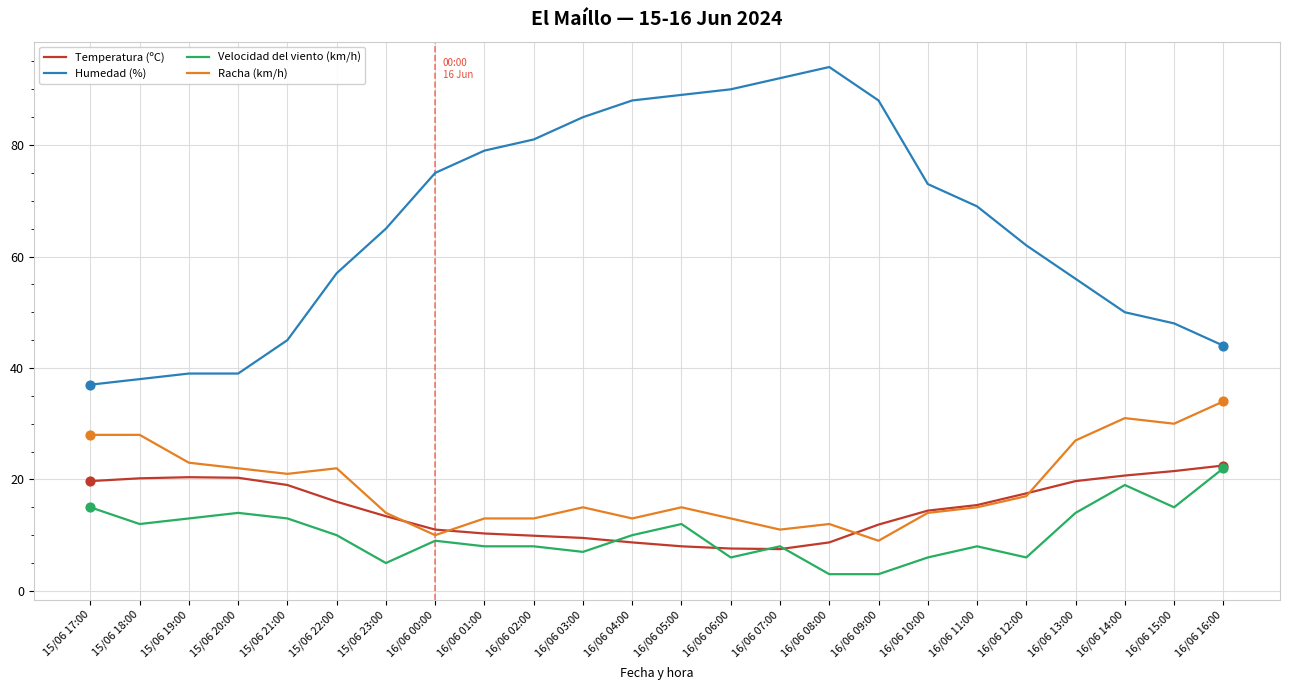

What are all the series names shown in the legend?

Temperatura (ºC), Humedad (%), Velocidad del viento (km/h), Racha (km/h)